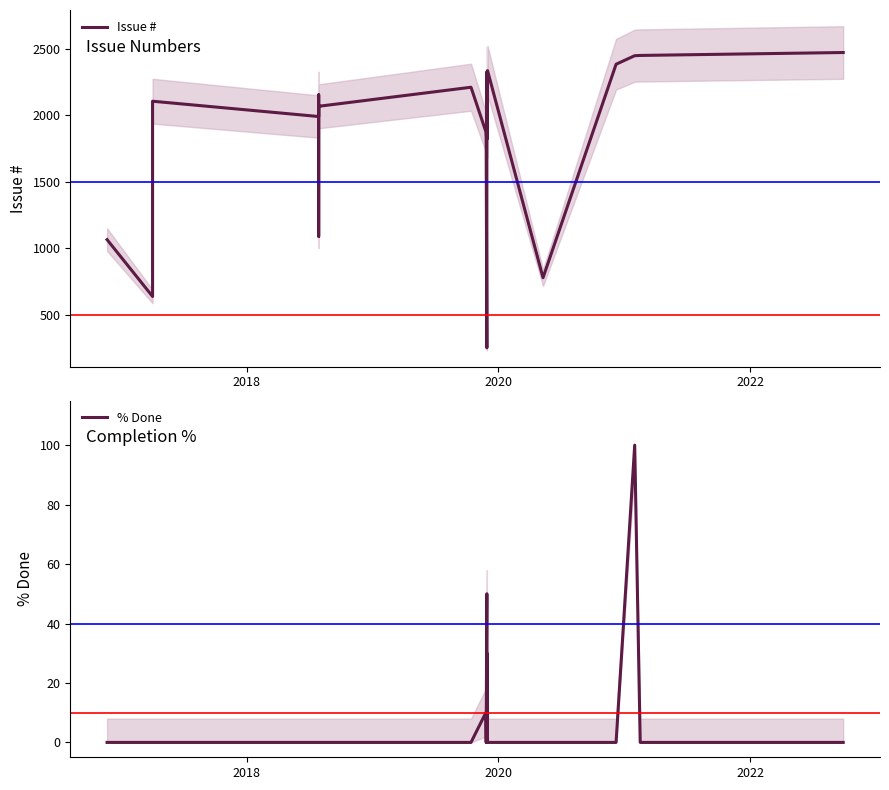

Does the chart have visible grid lines?

No